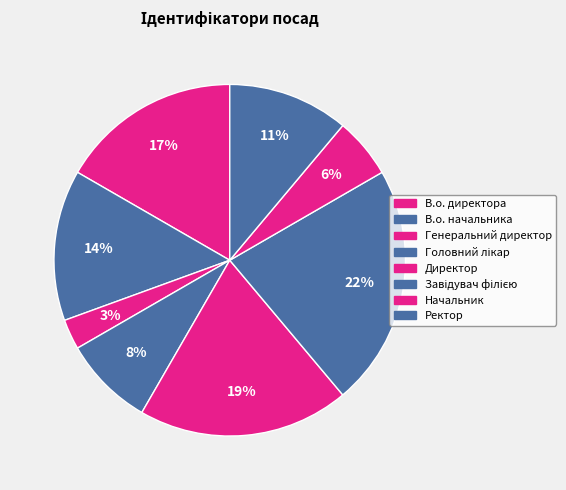

What percentage is the Завідувач філією slice, to the nearest percent?

22%